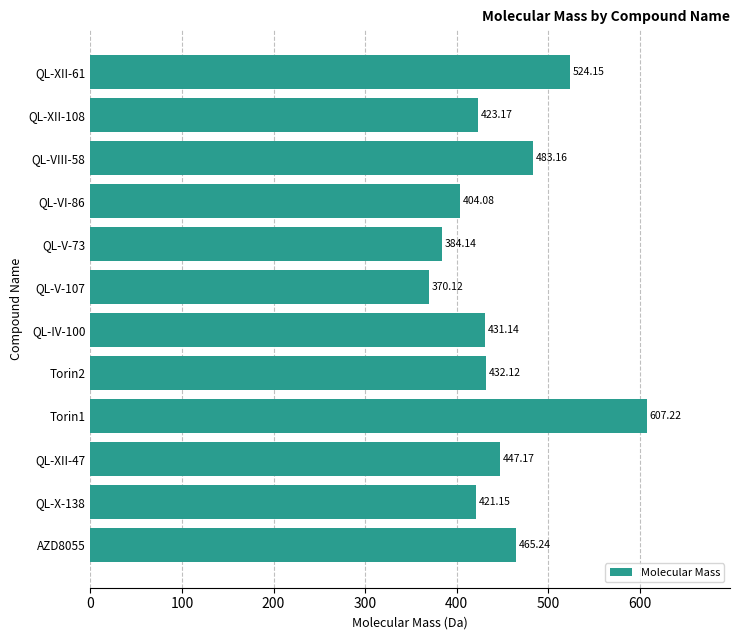

What is the average value?

449.4